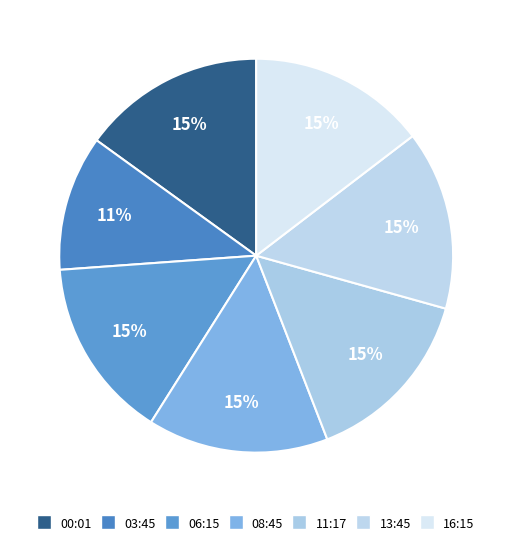

Combined, do 03:45 and 11:17 account for over 50%?

No